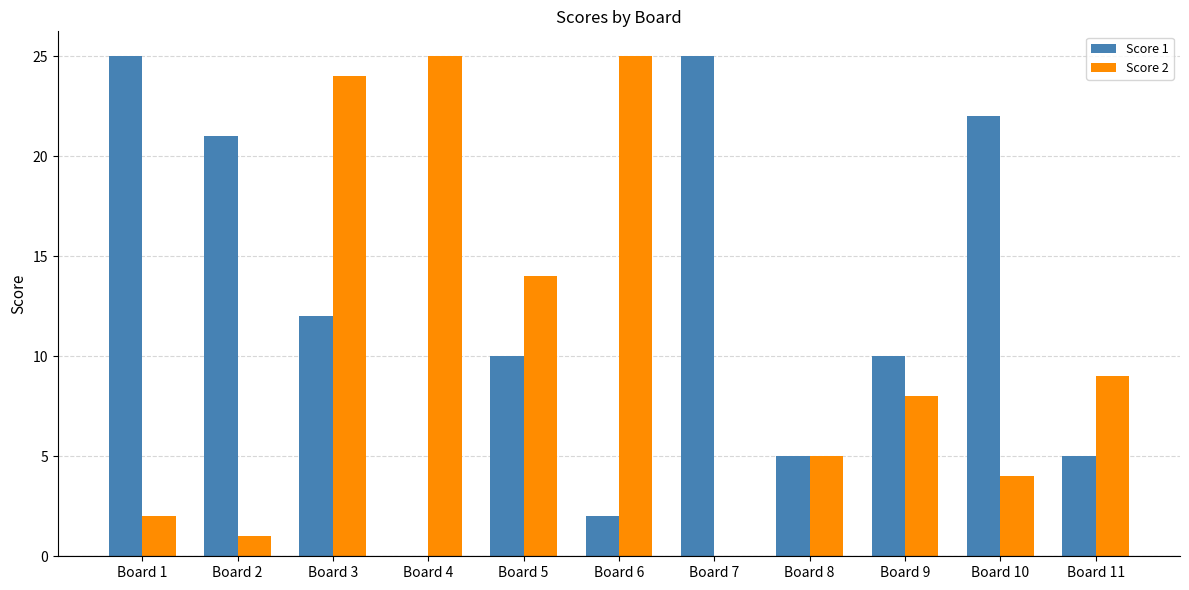

How many positive values does the Score 1 series have?

10